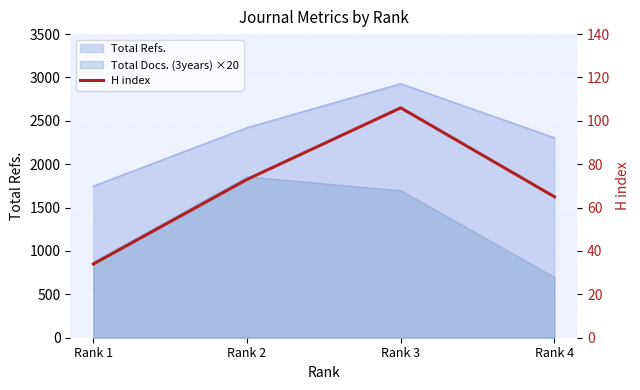

How many interior local peaks (higher than both neighbors) does the data have?

1